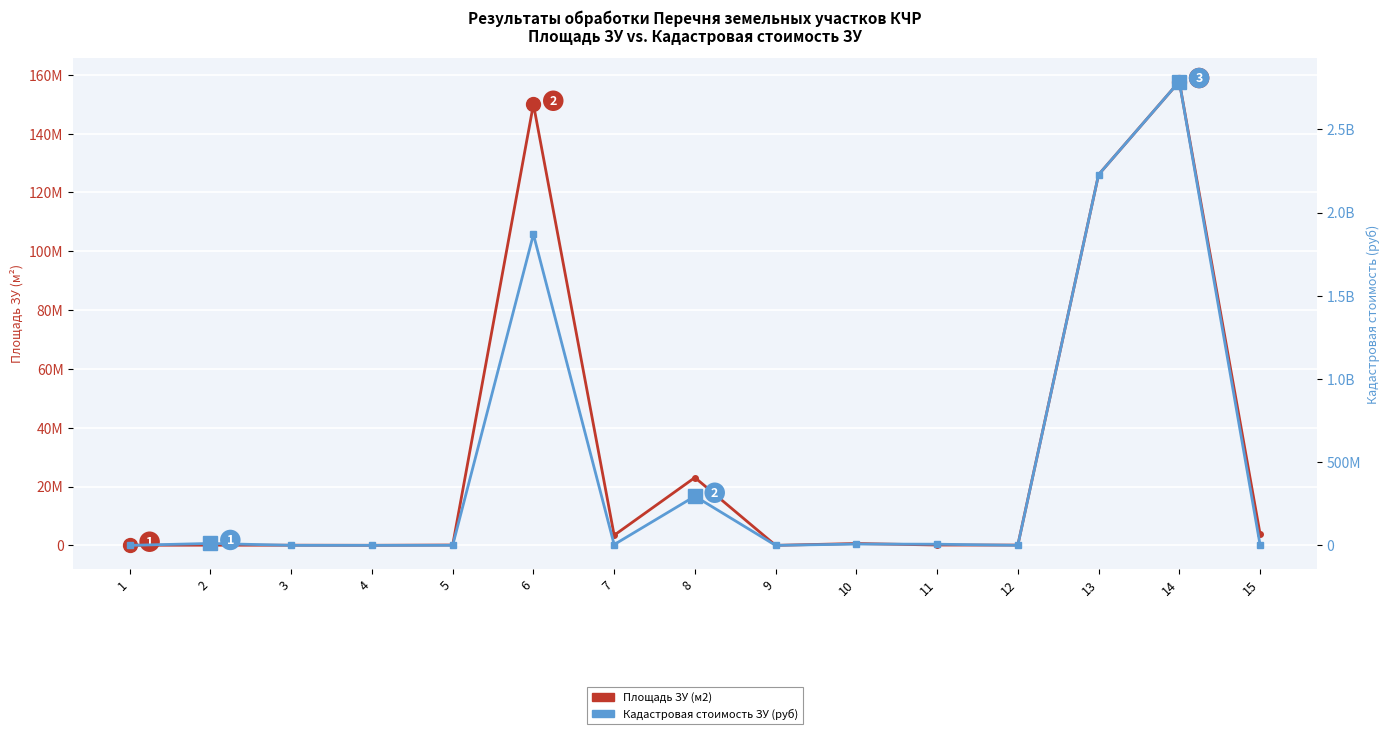

At which category is the sum across all series the highest?

14